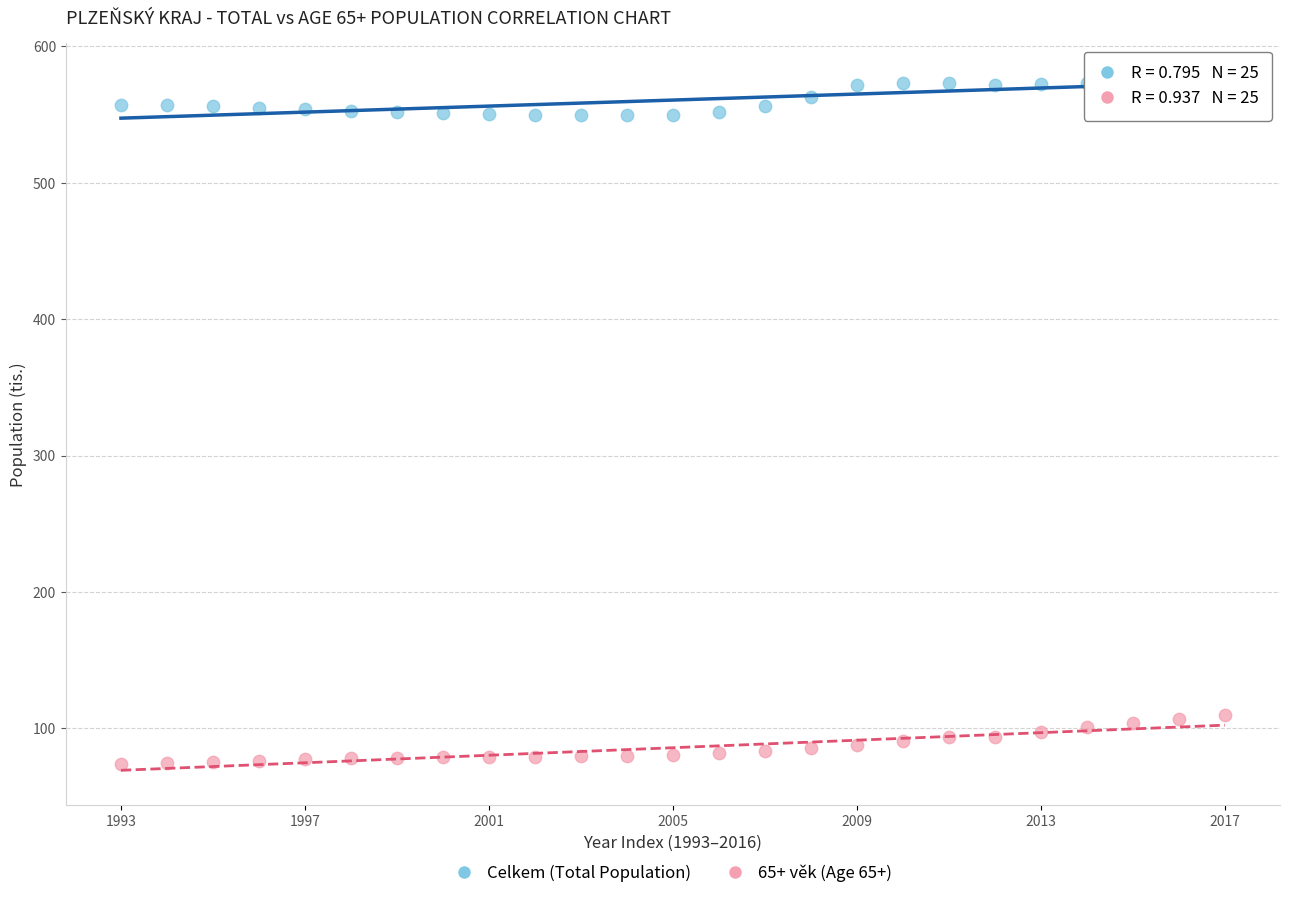

Which series contains the lowest Y value?

65+ věk (Age 65+)